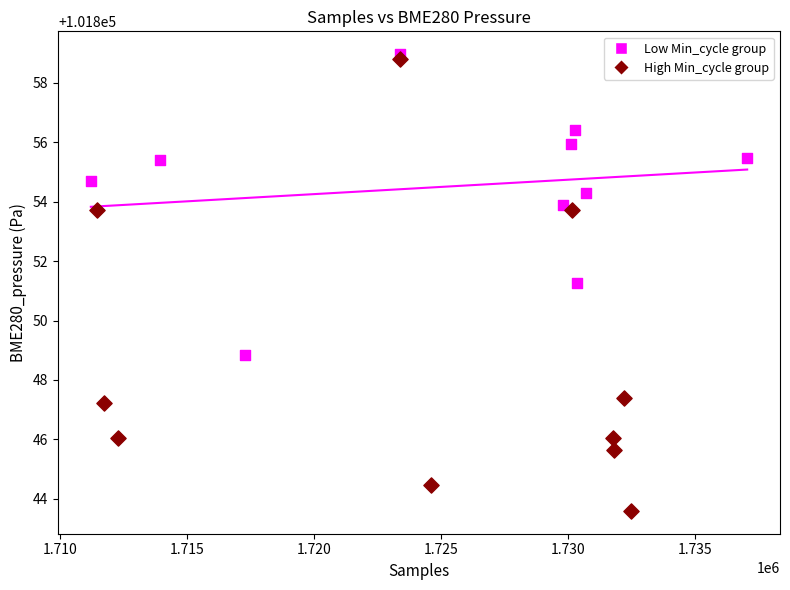

Which series reaches the minimum Y coordinate?

High Min_cycle group